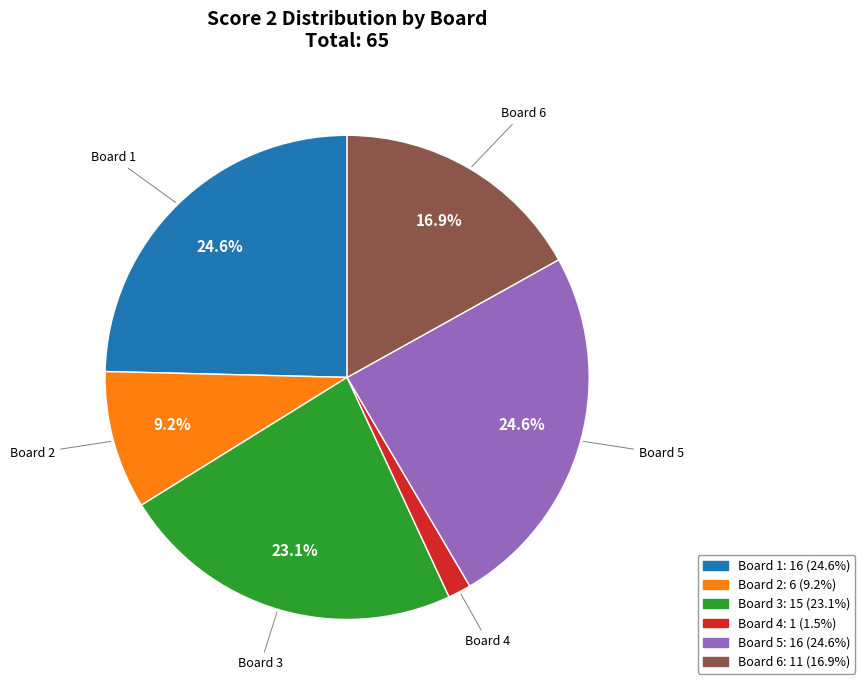

Is there any slice that represents more than half of the pie?

No